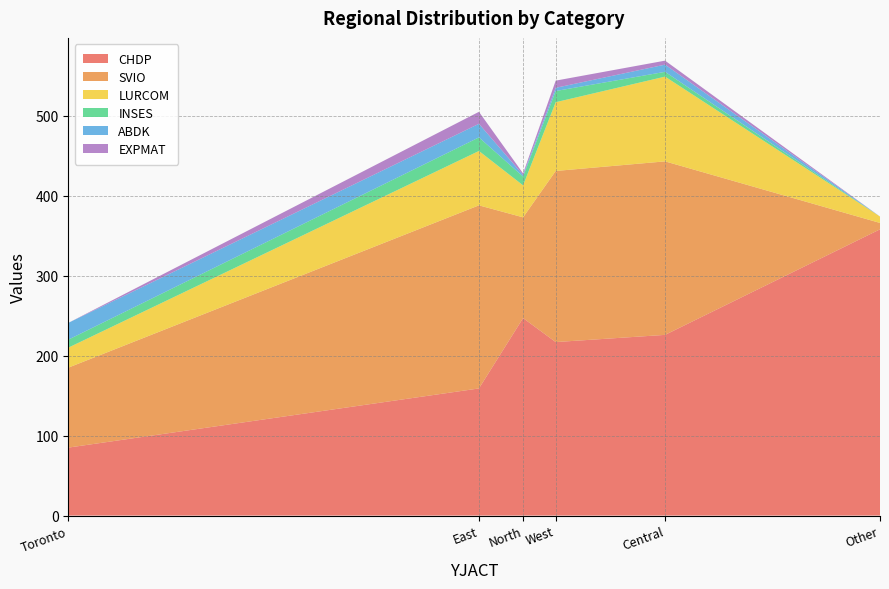

Reading left to right, what are all the values shown in this chart?

CHDP: Central=226	East=159	North=247	Toronto=85	West=217	Other=358
SVIO: Central=217	East=229	North=126	Toronto=100	West=214	Other=8
LURCOM: Central=106	East=68	North=40	Toronto=25	West=86	Other=8
INSES: Central=6	East=17	North=11	Toronto=10	West=14	Other=0
ABDK: Central=9	East=17	North=2	Toronto=21	West=4	Other=0
EXPMAT: Central=5	East=15	North=2	Toronto=0	West=9	Other=0